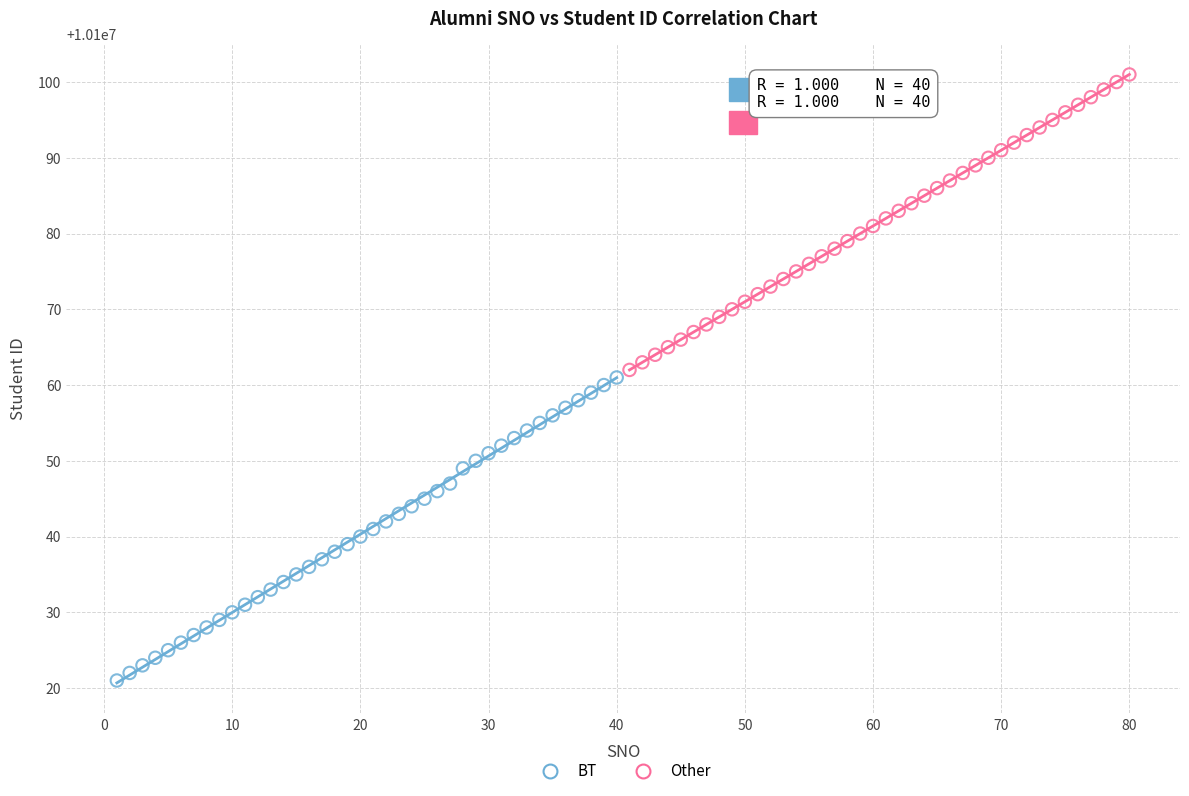

Which series has the largest Y range (max minus min)?

BT